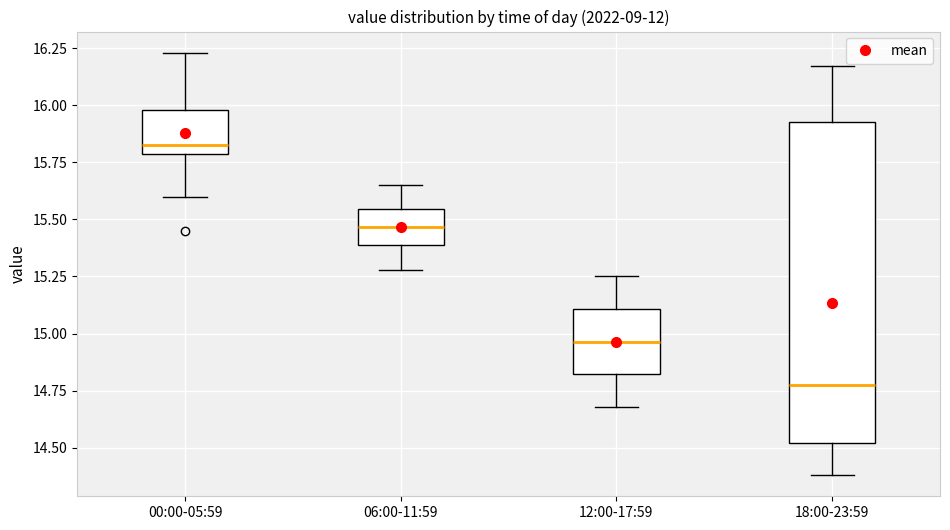

Reading left to right, read every box against the y-axis: the position of its median line, the range the box covers, and the ends of its whiskers. The values are not printed on the chart, so give them approximately, as read against the axis.

00:00-05:59: median 15.85, box 15.80 to 16.00, whiskers 15.60 to 16.25
06:00-11:59: median 15.45, box 15.40 to 15.55, whiskers 15.30 to 15.65
12:00-17:59: median 14.95, box 14.80 to 15.10, whiskers 14.70 to 15.25
18:00-23:59: median 14.80, box 14.50 to 15.95, whiskers 14.40 to 16.15